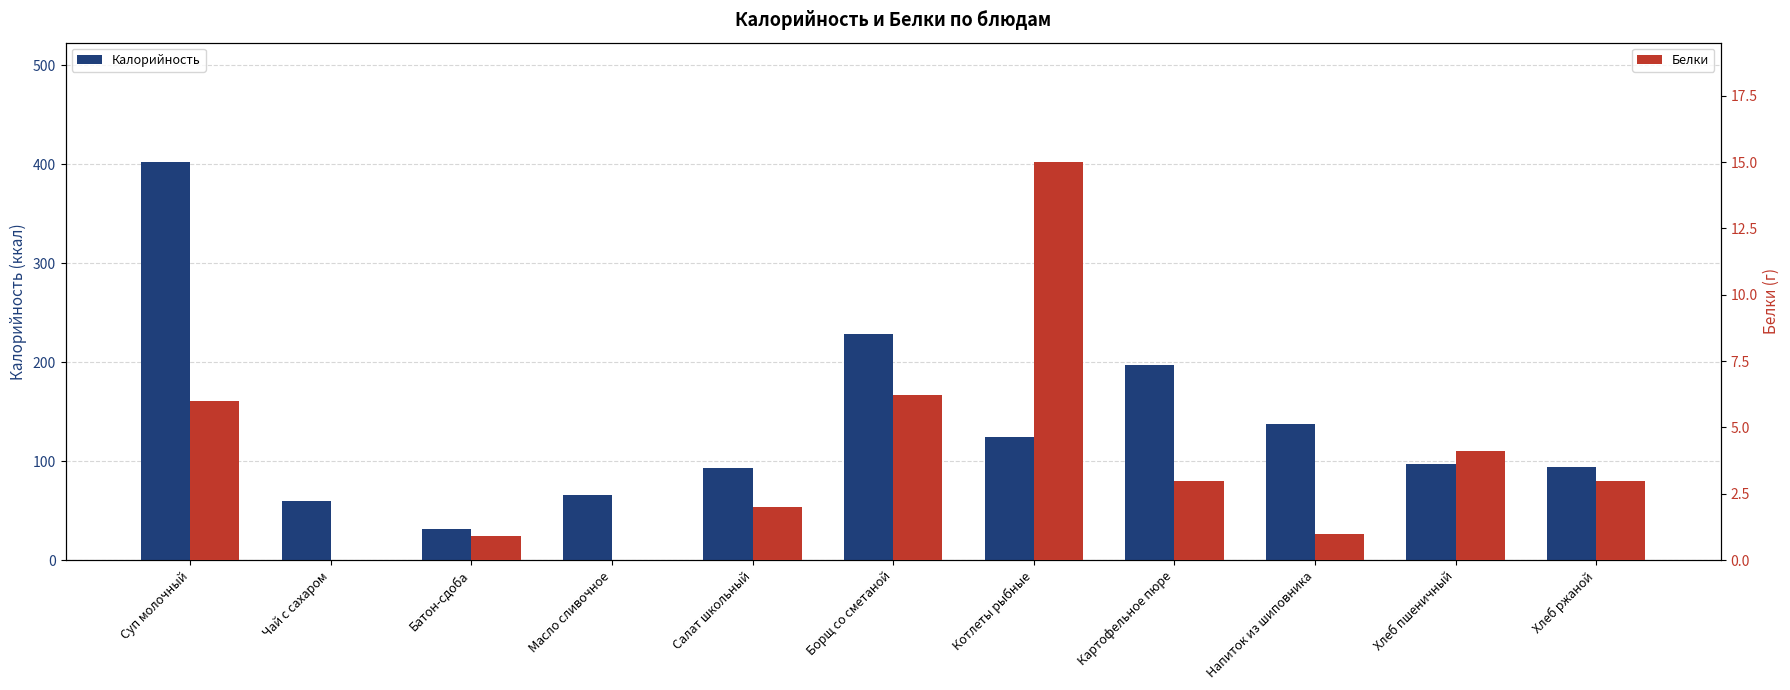

The value of Калорийность at Напиток из шиповника is 137.0. True or false?

True